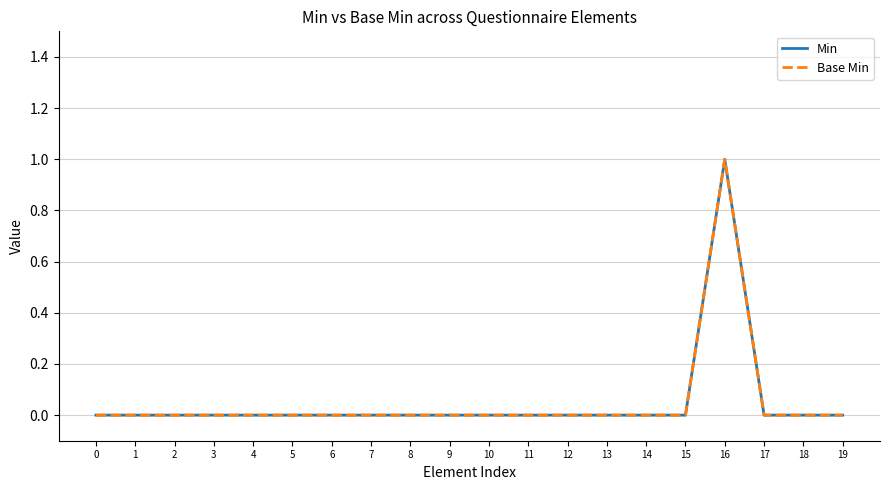

True or false: Min and Base Min cross at least once.

False